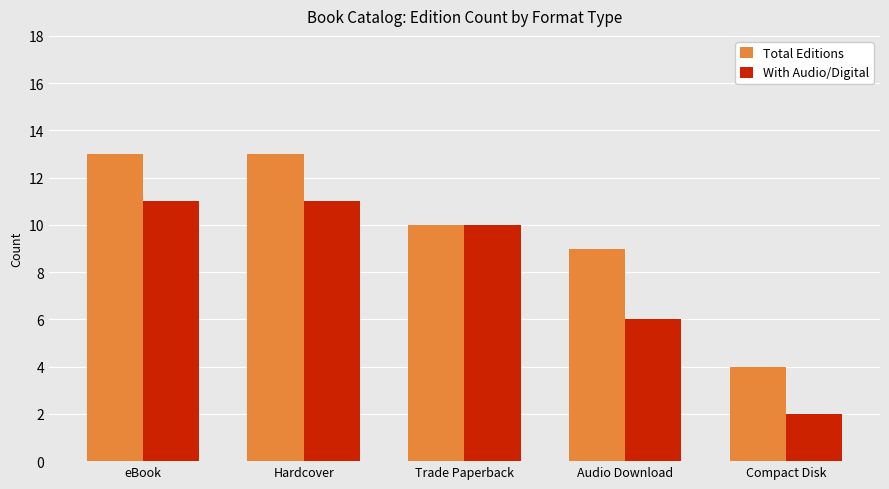

What are all the series names shown in the legend?

Total Editions, With Audio/Digital